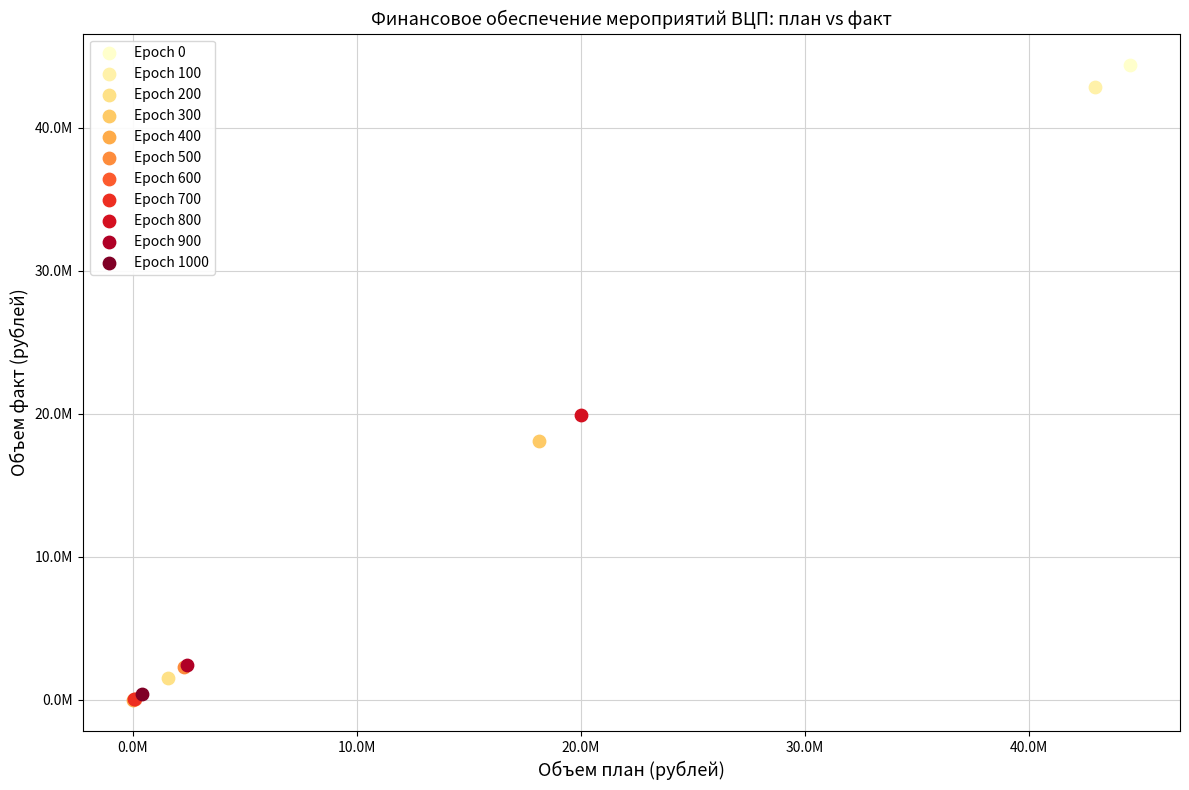

What are all the series names shown in the legend?

Epoch 0, Epoch 100, Epoch 200, Epoch 300, Epoch 400, Epoch 500, Epoch 600, Epoch 700, Epoch 800, Epoch 900, Epoch 1000